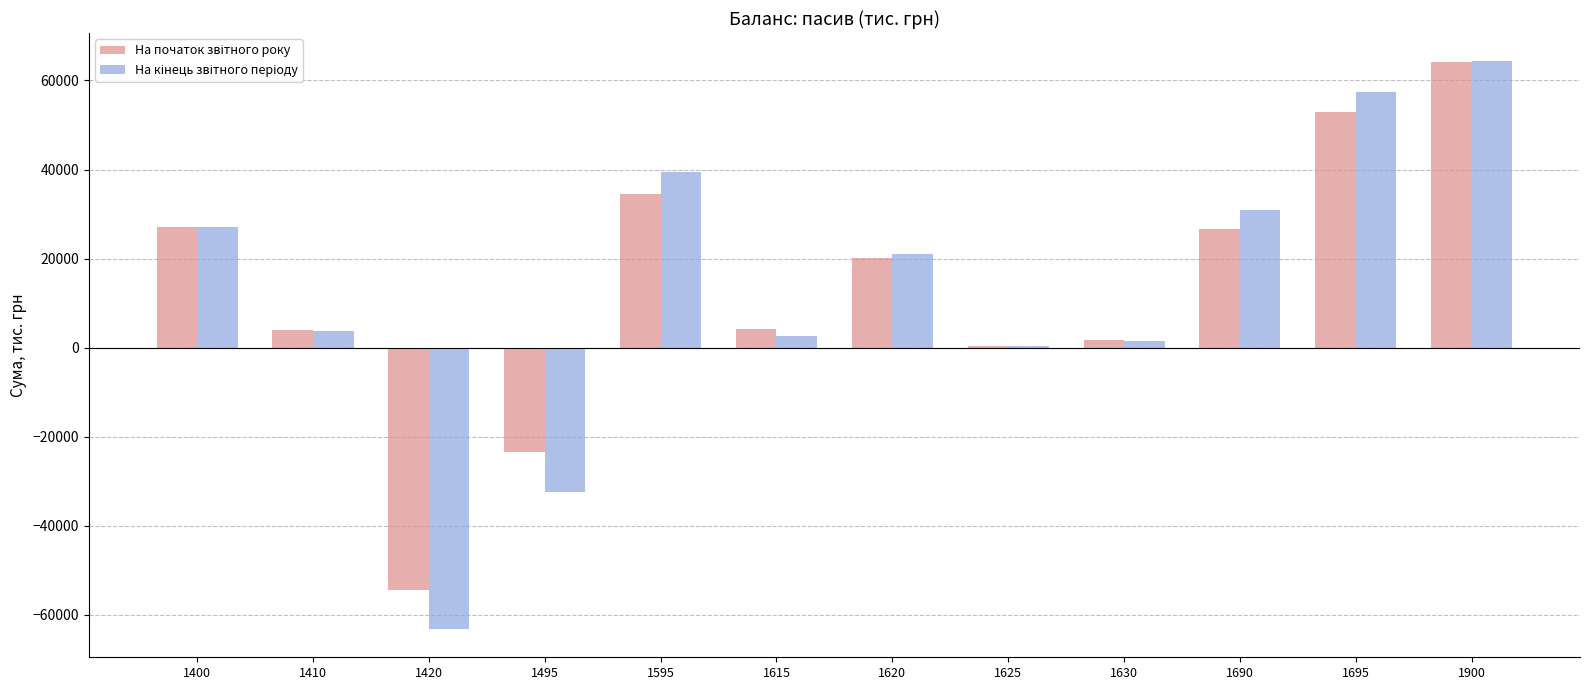

What is the total value across all series at 1900?

128329.6